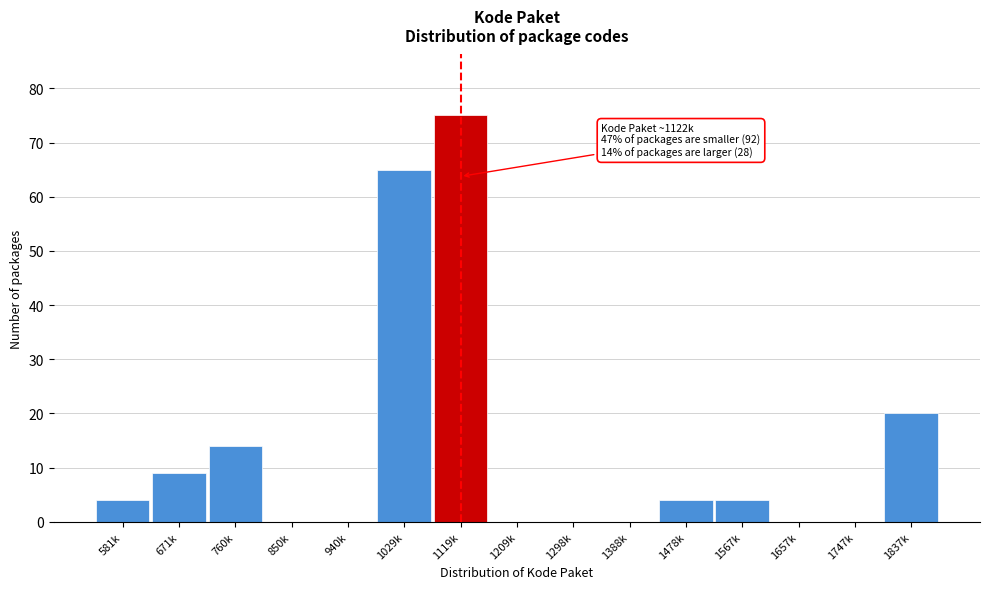

Reading right to left, extract all data points from this chart.

1837k=20	1747k=0	1657k=0	1567k=4	1478k=4	1388k=0	1298k=0	1209k=0	1119k=75	1029k=65	940k=0	850k=0	760k=14	671k=9	581k=4